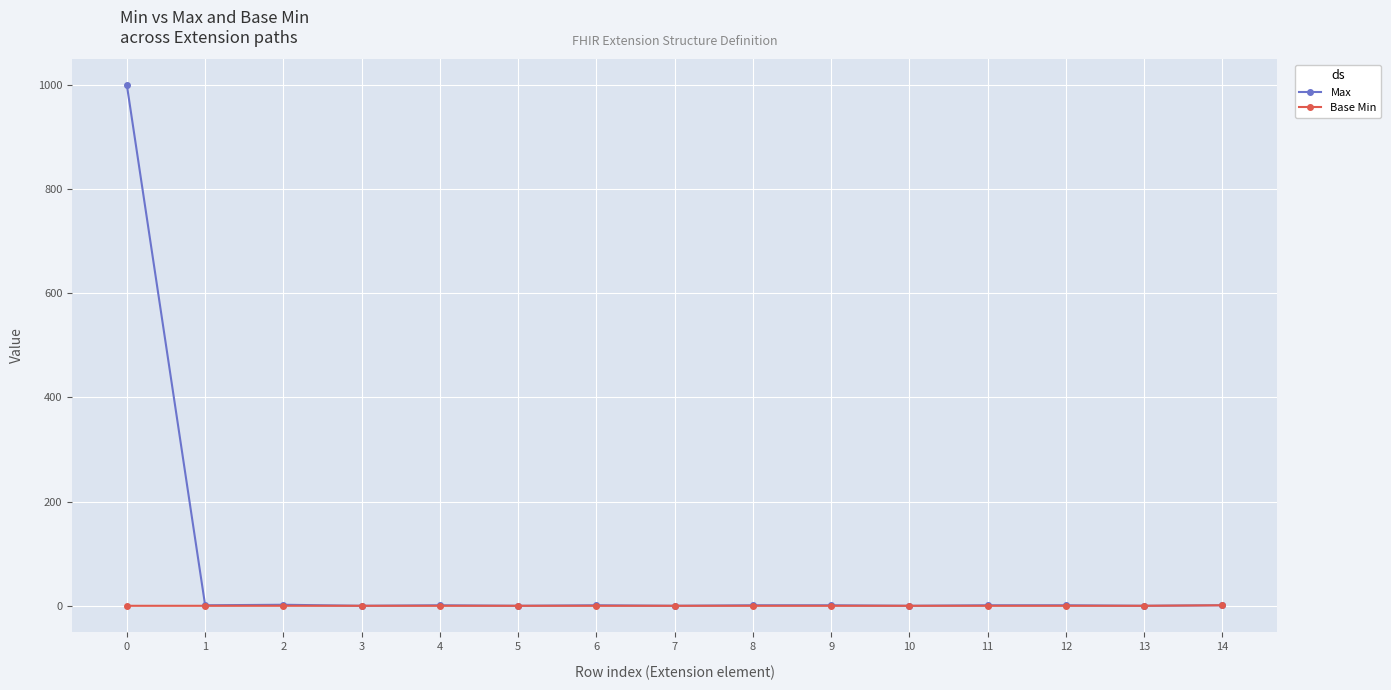

Rank the series by their average value, from highest to lowest.

Max, Base Min